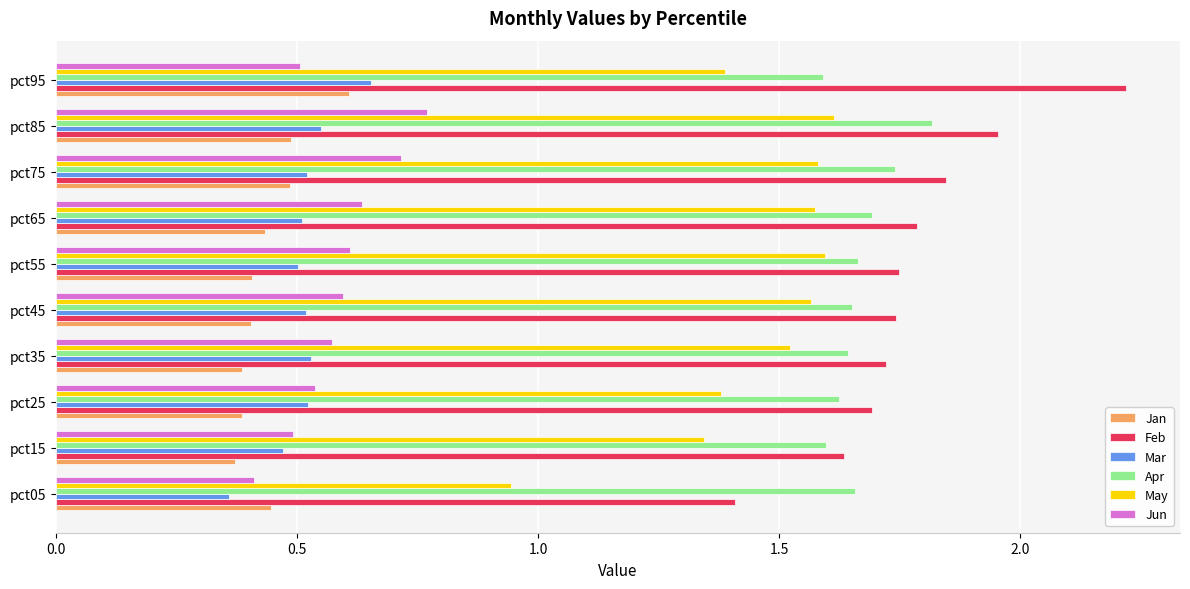

At which label does Apr reach its peak?

pct85